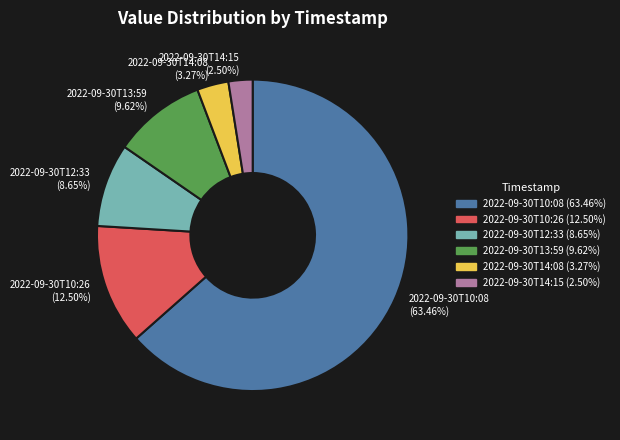

Which slice is the largest?

2022-09-30T10:08